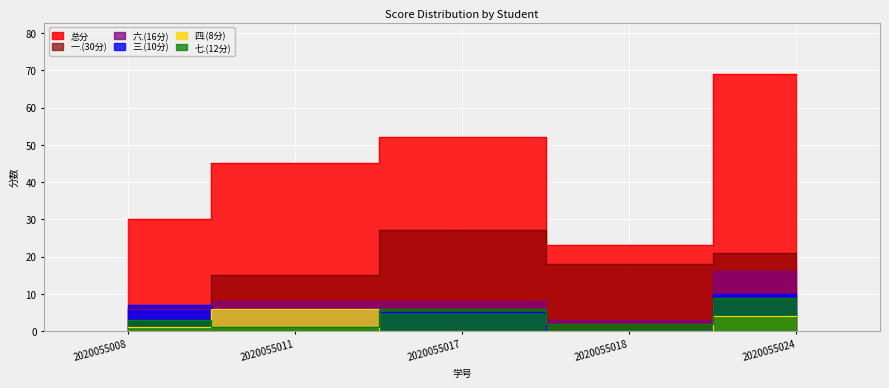

Rank the series by their maximum value, from lowest to highest.

四.(8分), 七.(12分), 三.(10分), 六.(16分), 一.(30分), 总分